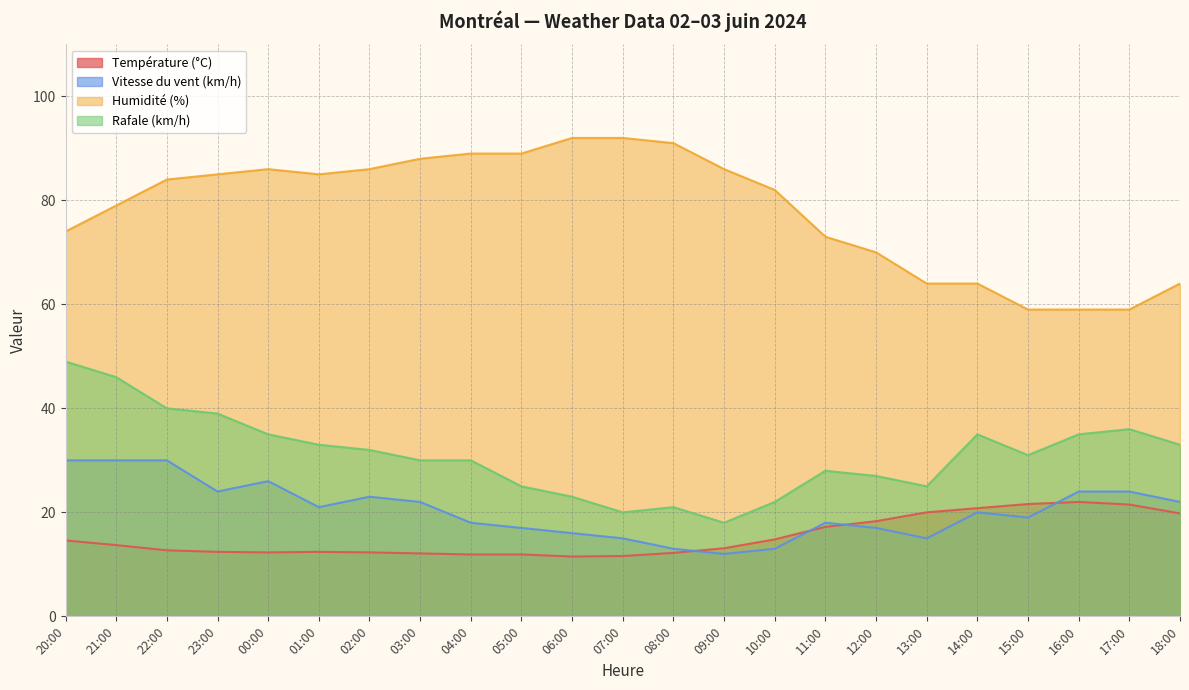

Does the chart display data point markers on the line(s)?

No